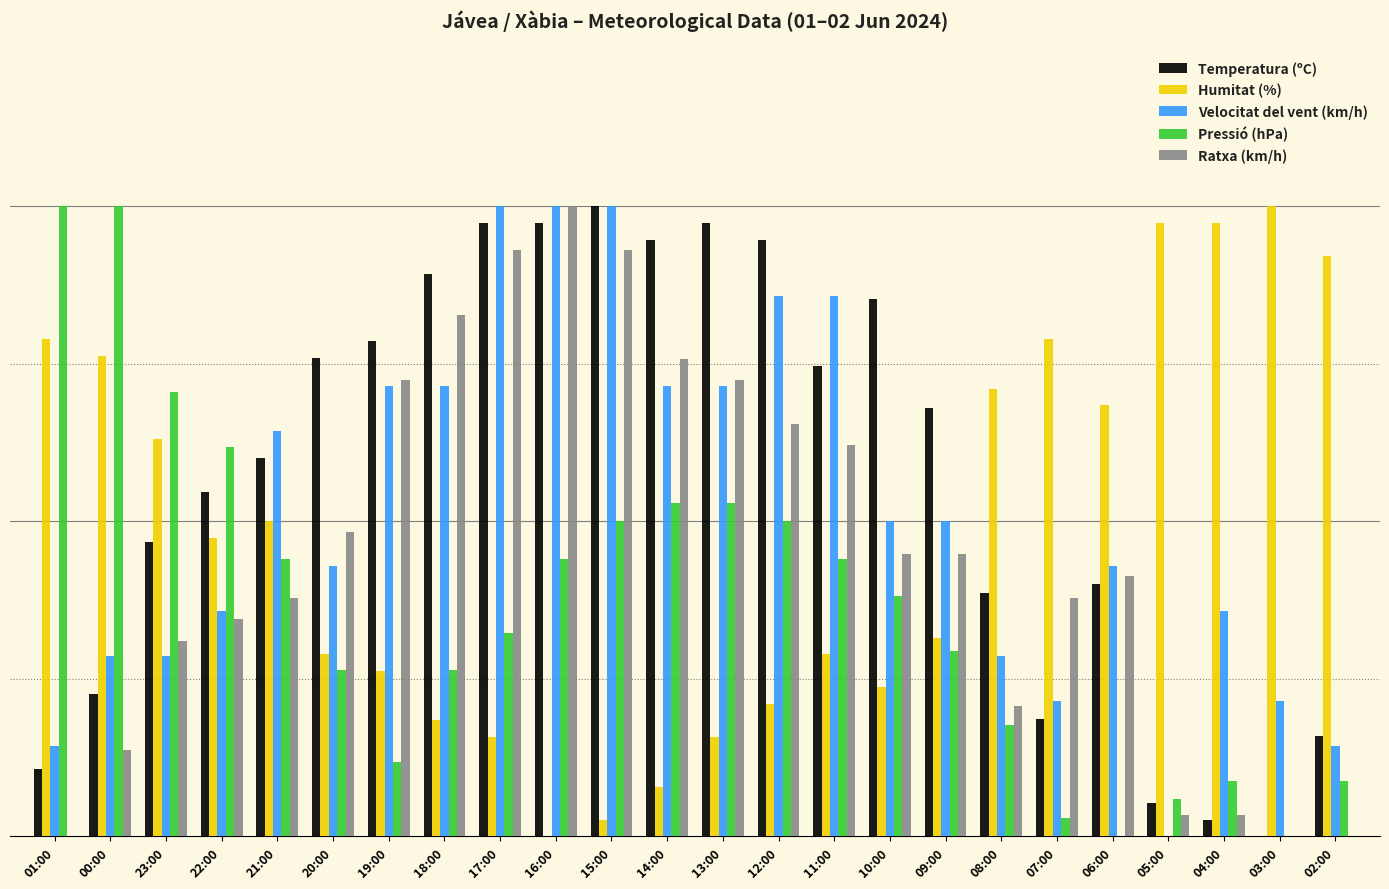

Are the bars grouped side by side (vs. stacked)?

Yes